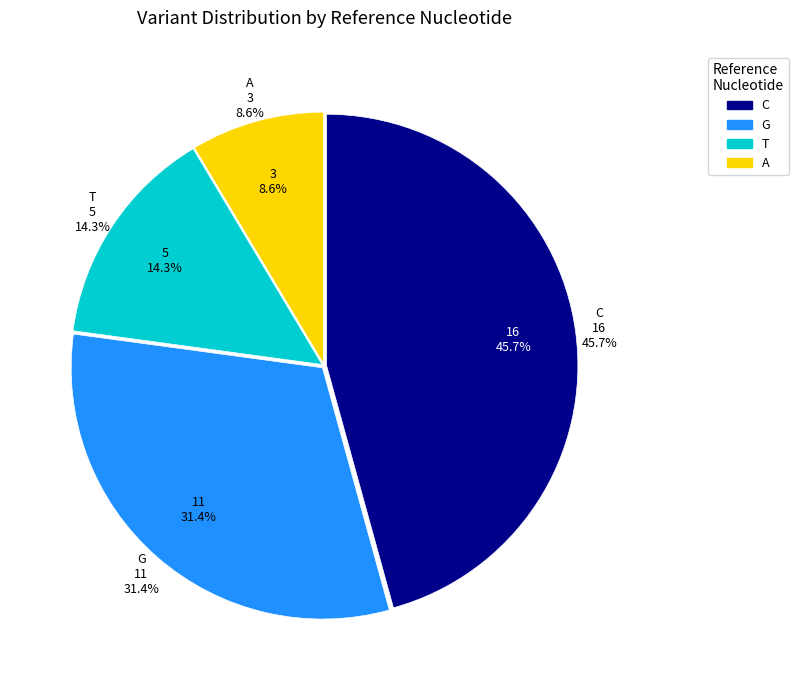

To the nearest percent, what is the average slice percentage?

25%